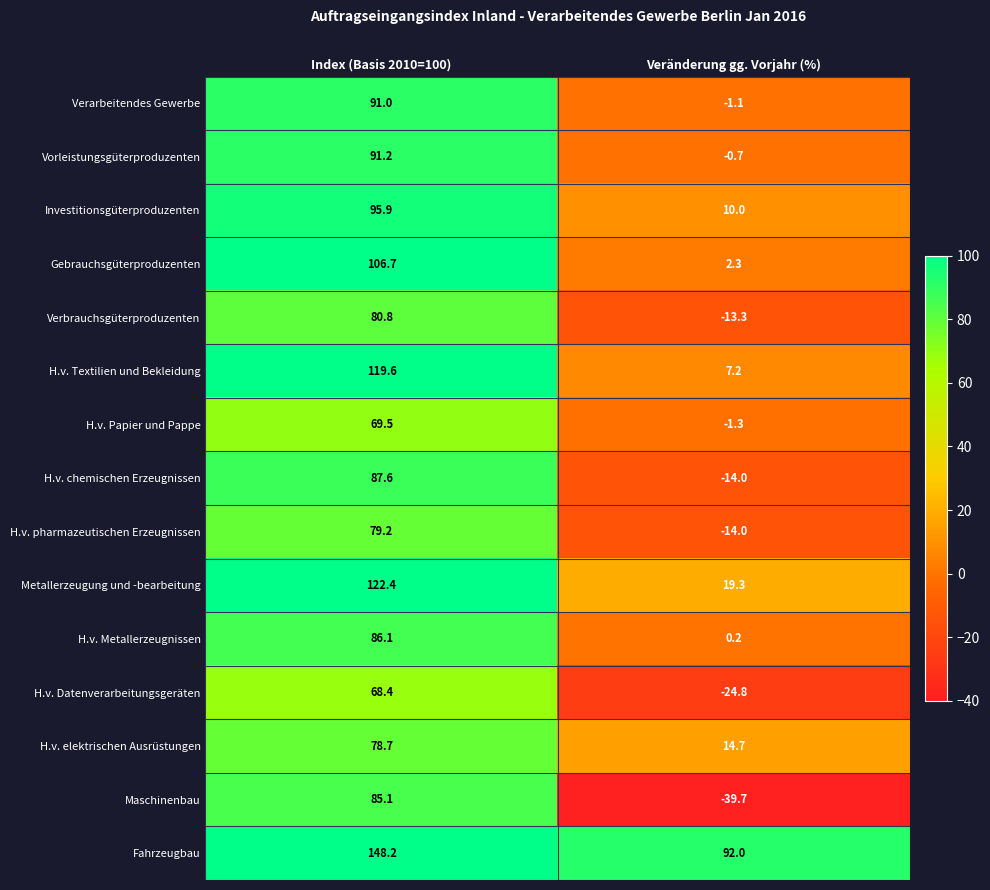

What is the difference between the H.v. Papier und Pappe values at Veränderung gg. Vorjahr (%) and Index (Basis 2010=100)?

70.8